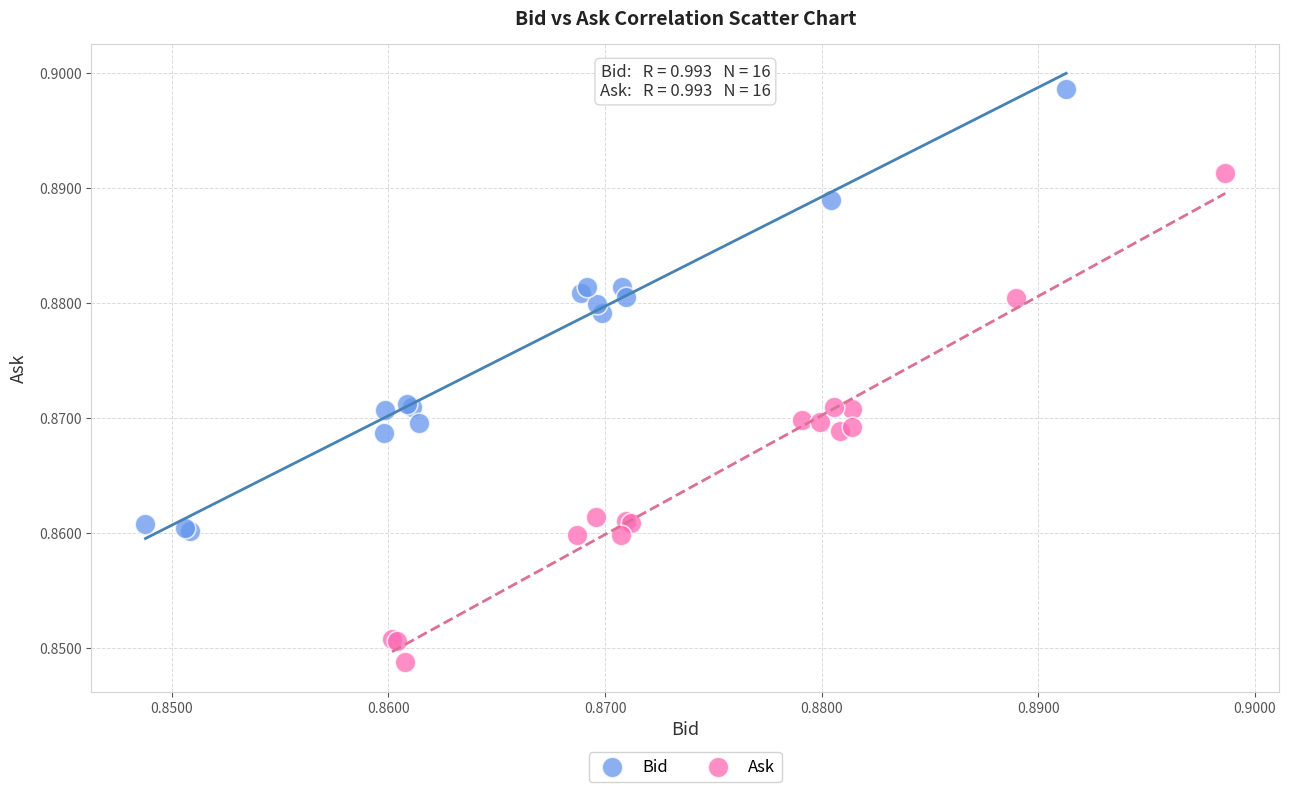

Which series has the largest Y range (max minus min)?

Ask